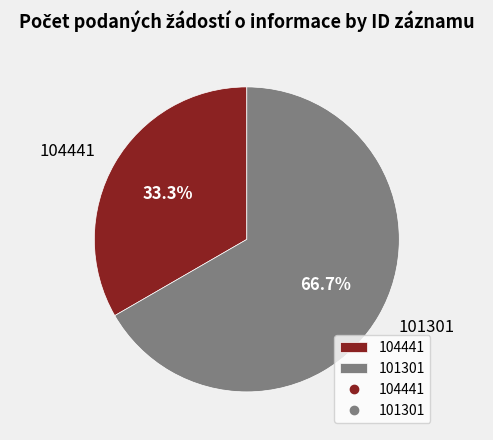

Do 104441 and 101301 together represent more than half of the pie?

Yes